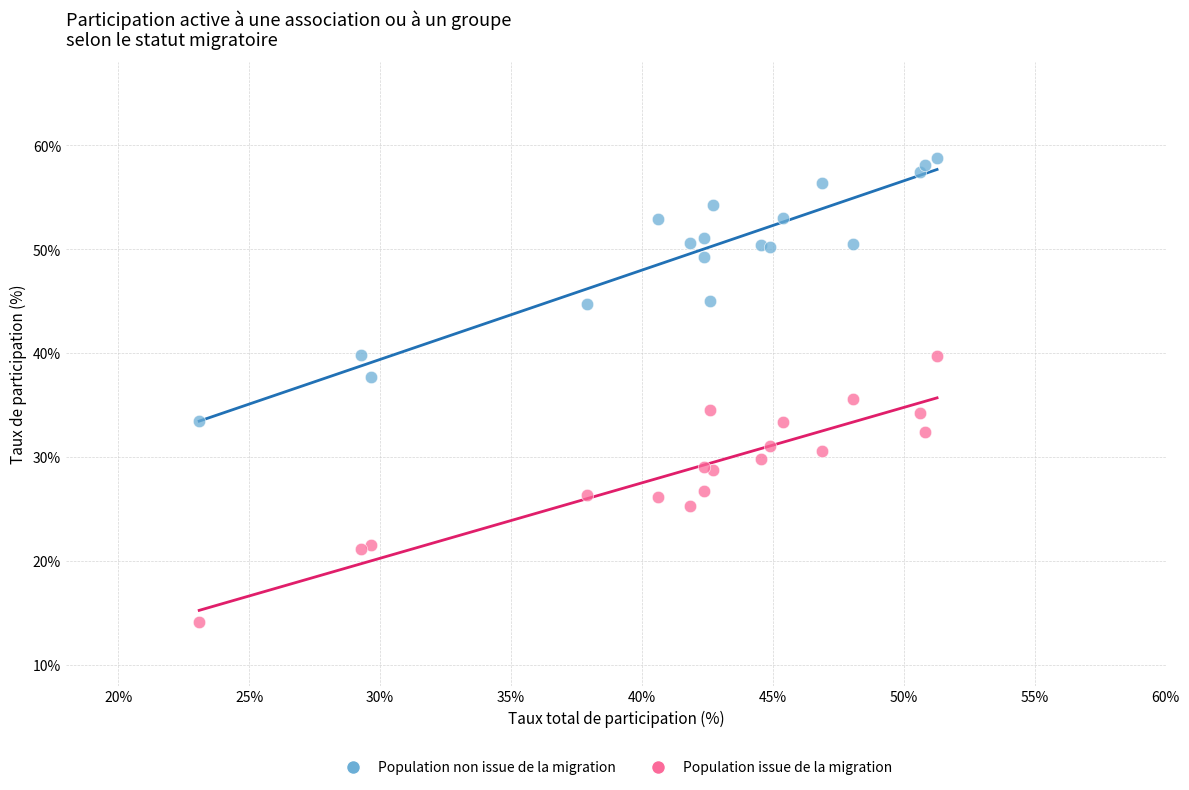

What is the X range (max minus min) for the scatter plot?

28.2